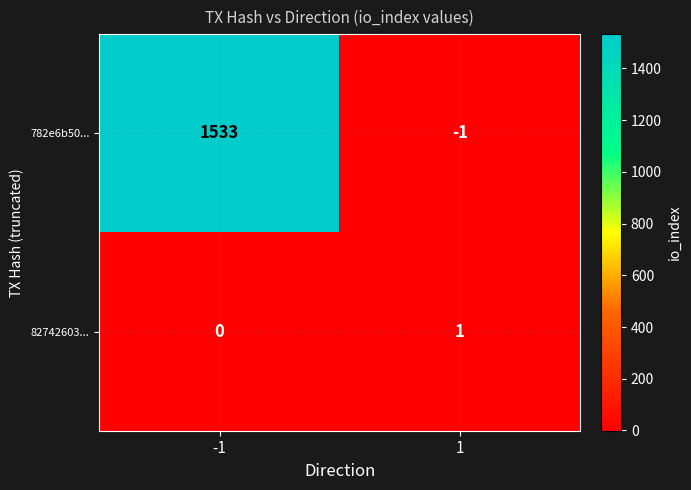

At which category does the chart reach its minimum across all series?

1